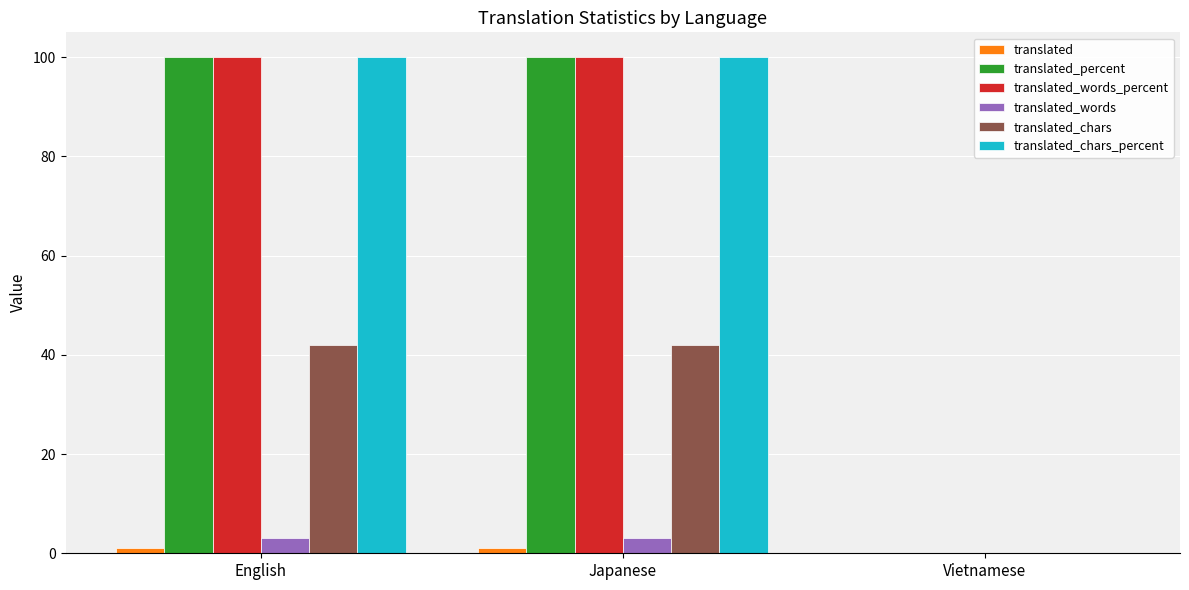

Which series has the largest range (max minus min)?

translated_percent